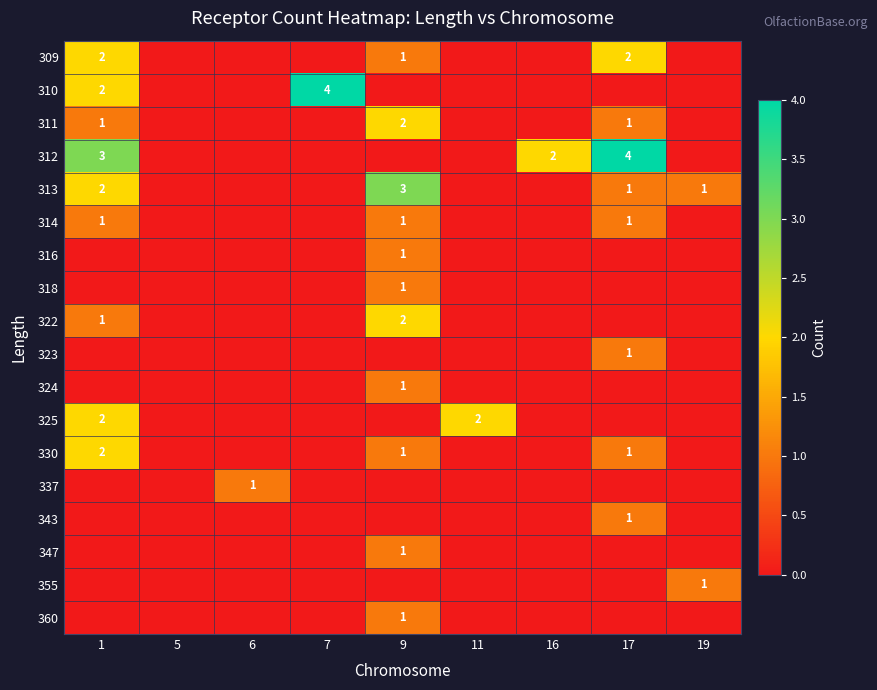

What is the sum of all 323 values?

1